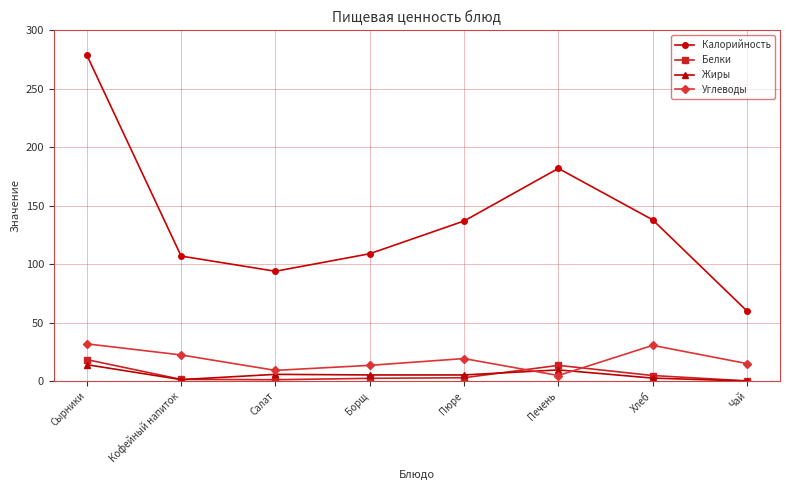

At which category does Углеводы reach its first local valley?

Салат